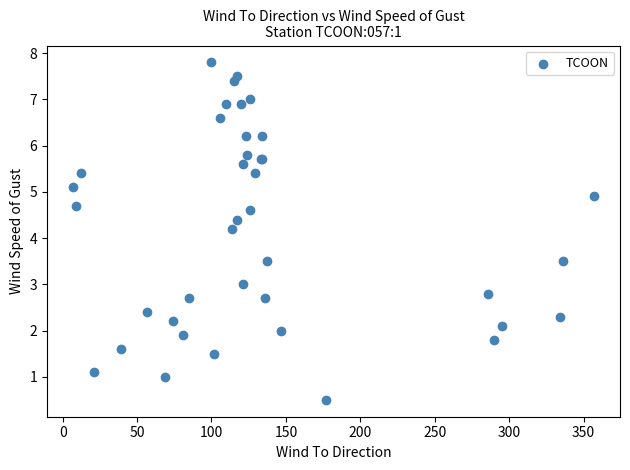

What Y value in the scatter plot is closest to 4?

4.2